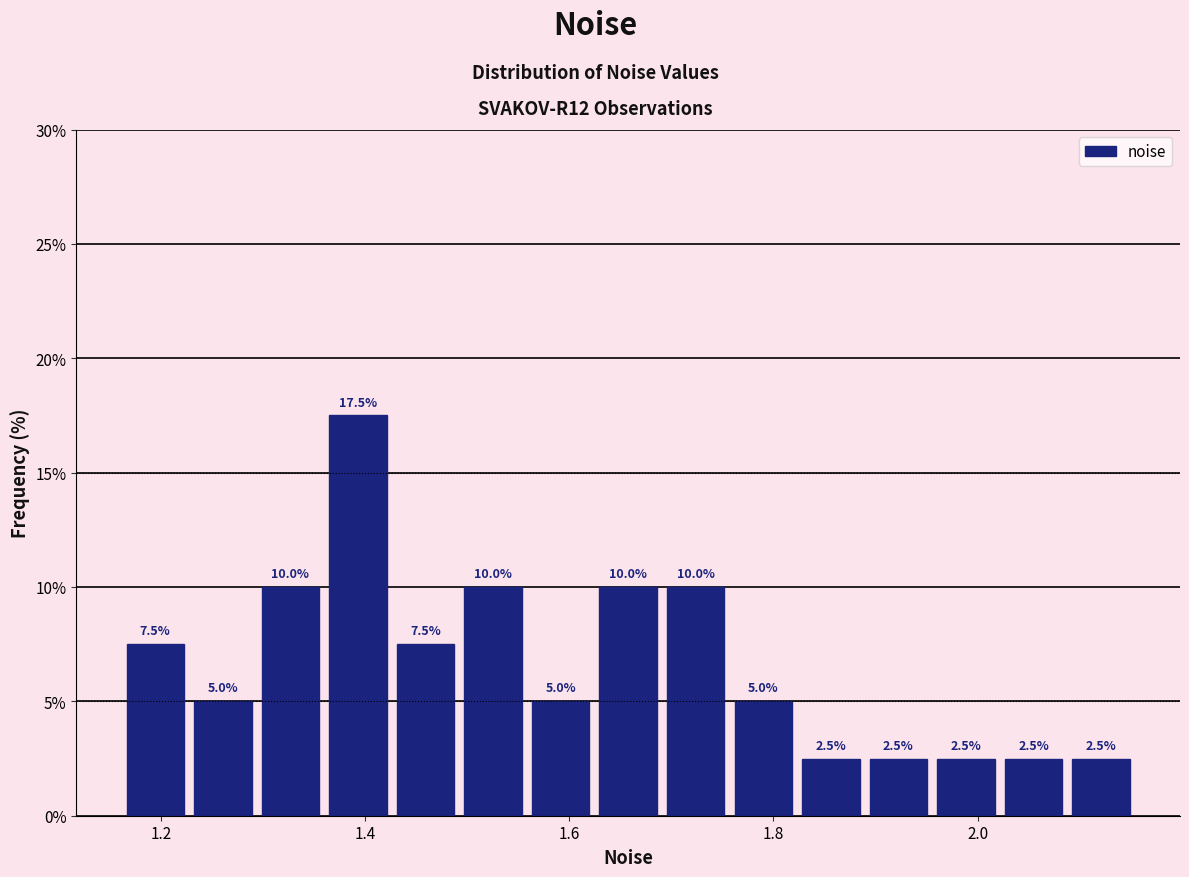

Read against the x-axis, roughly where is the centre of the tallest bar?

1.40